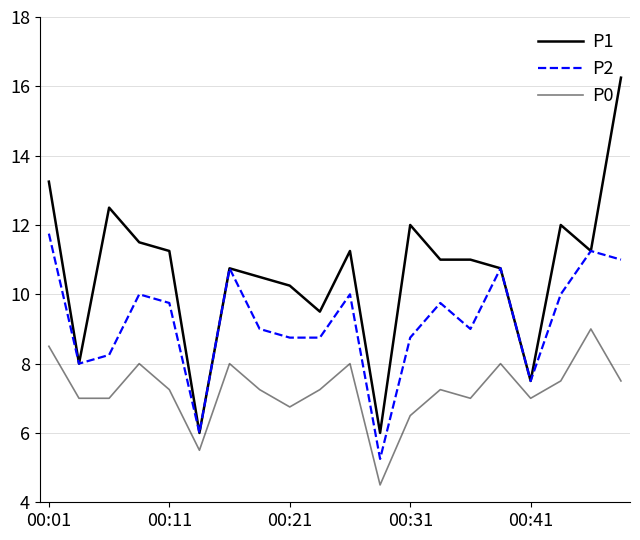

True or false: P1 and P0 cross at least once.

False